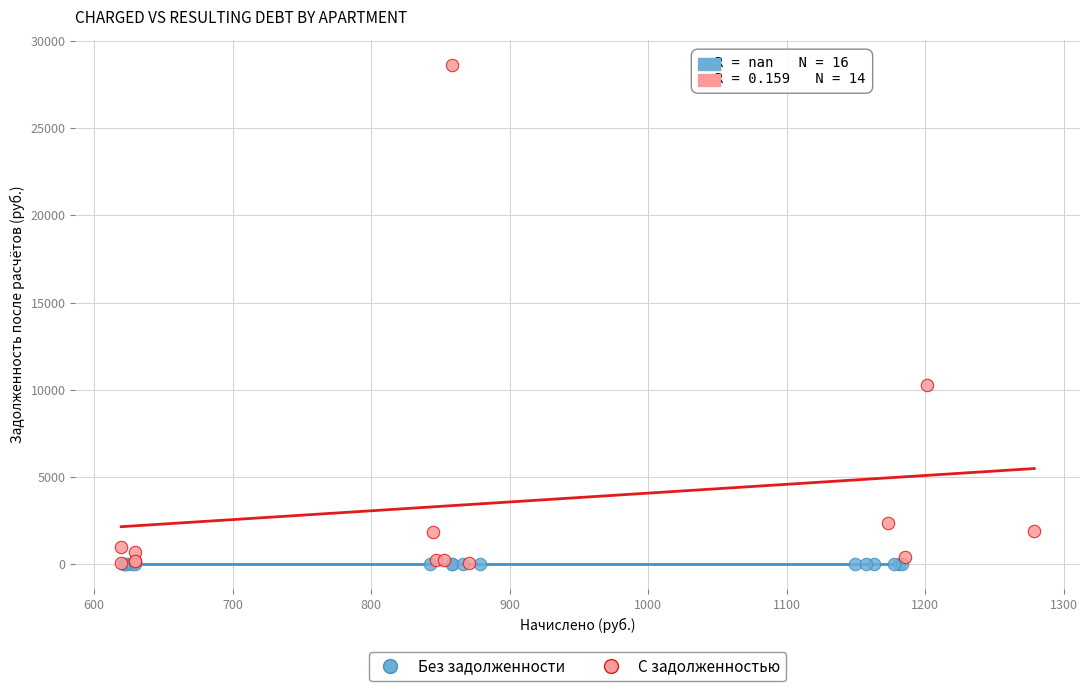

Which series reaches the maximum Y coordinate?

С задолженностью